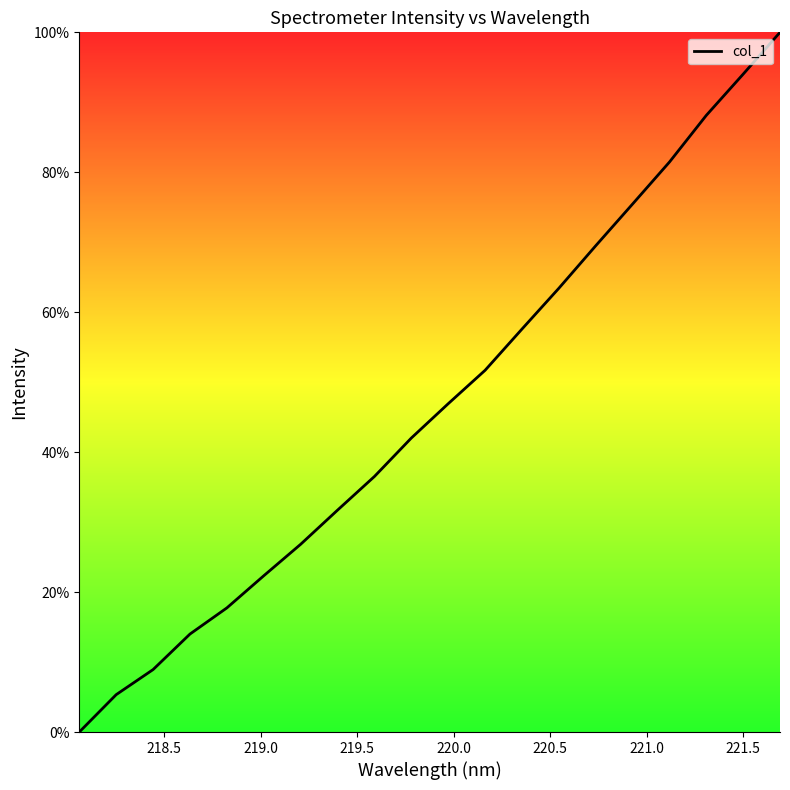

How many lines are shown in the chart?

1